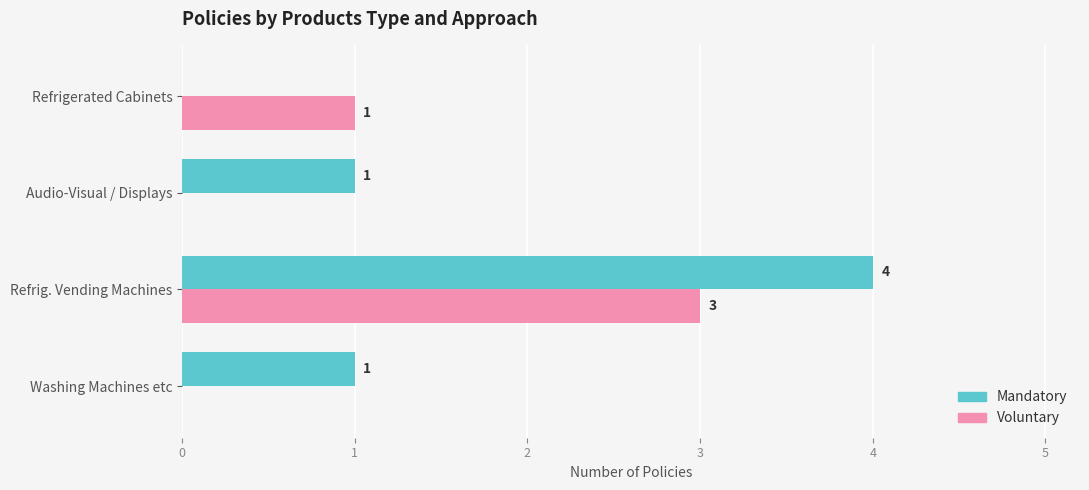

Is it true that Mandatory equals 1 at Audio-Visual / Displays?

True